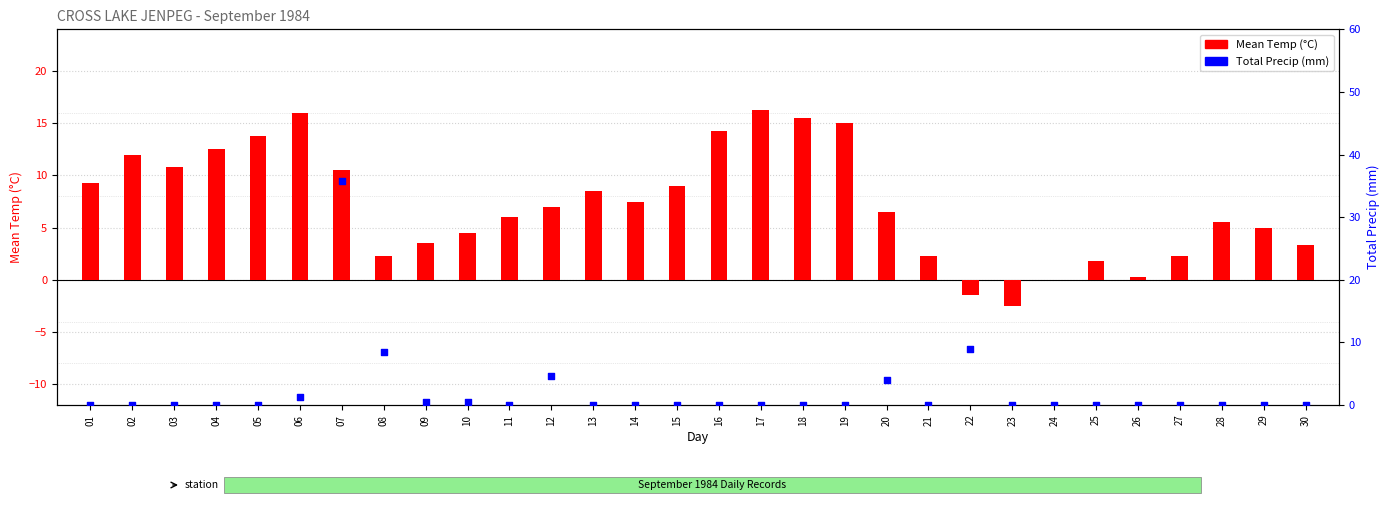

Which series reaches the minimum Y coordinate?

Mean Temp (°C)